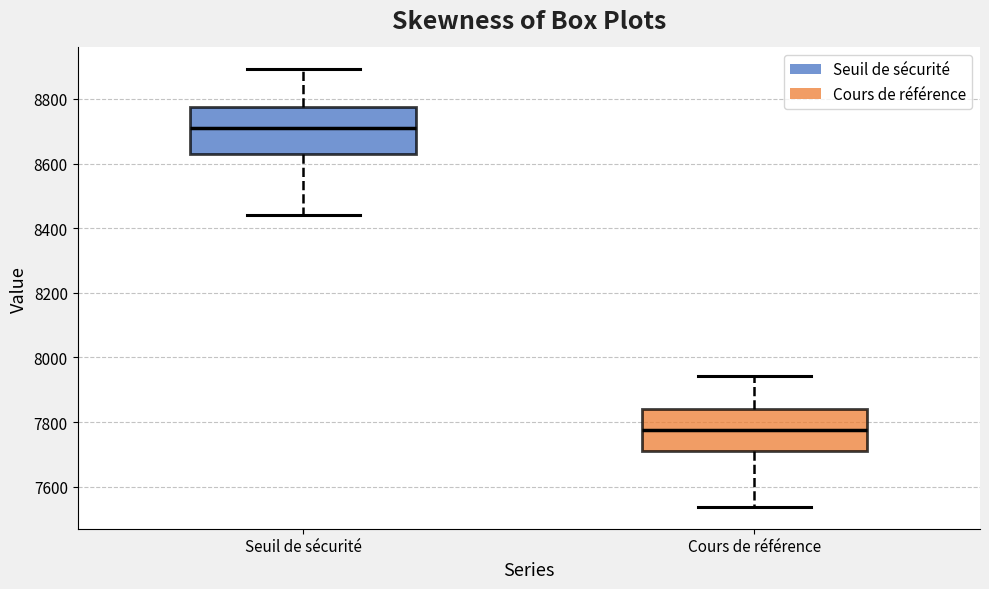

Where is the upper edge of the box for Cours de référence on the y-axis? The values are not printed on the chart, so give them approximately, as read against the axis.

7840